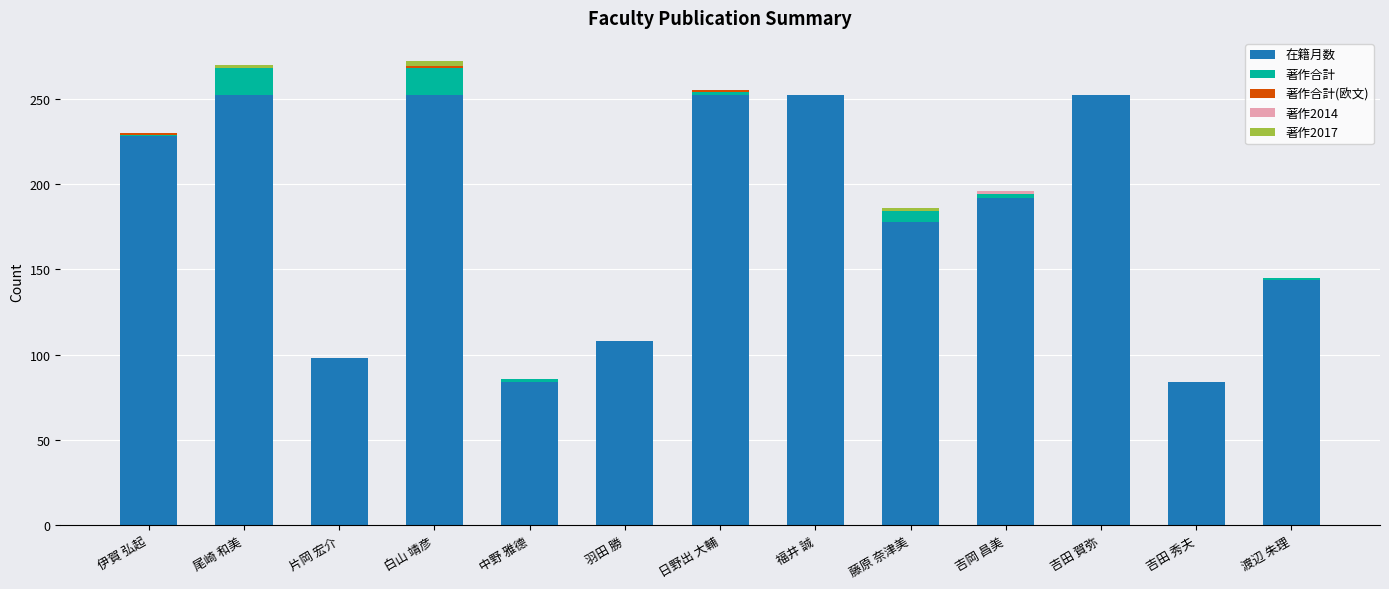

What is the sum of all 在籍月数 values?

2376